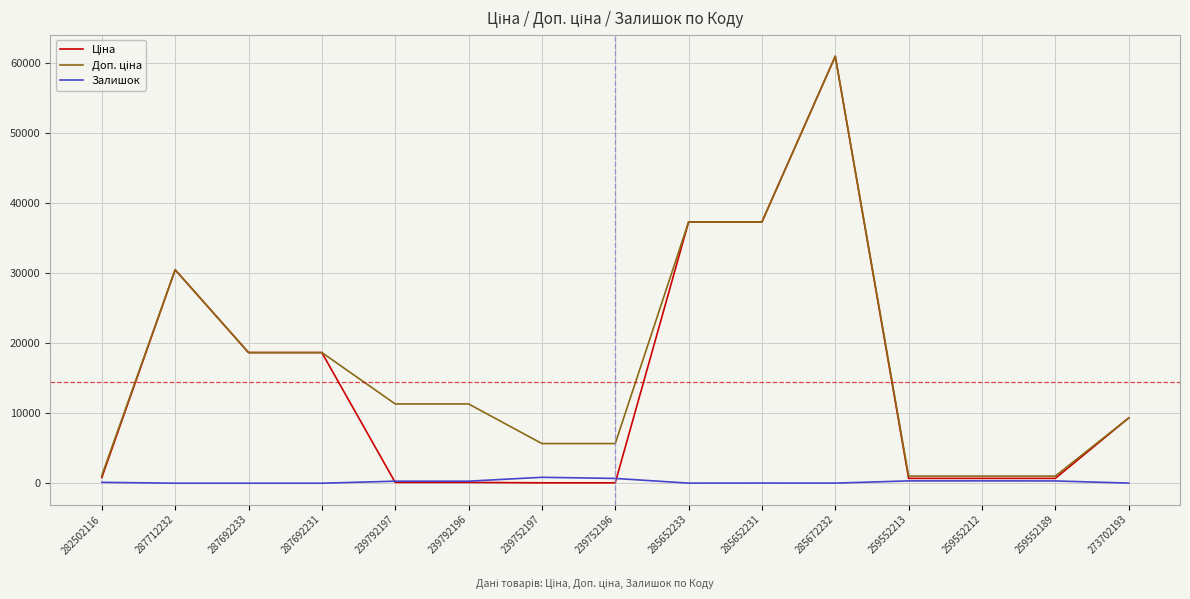

Which category has the highest value across all series?

285672232